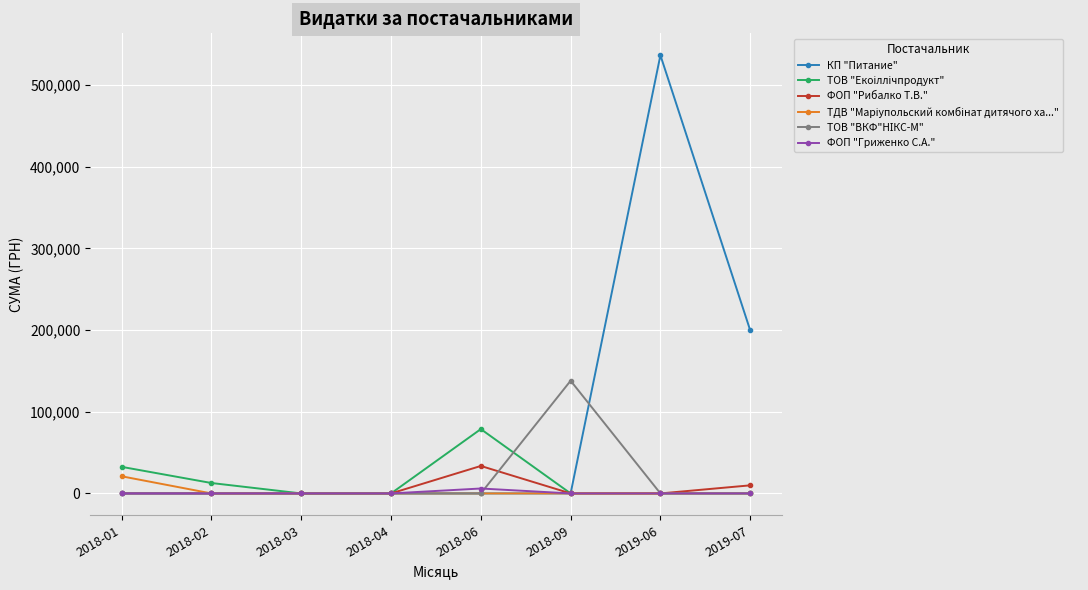

At how many categories does at least one series exceed 39529?

4